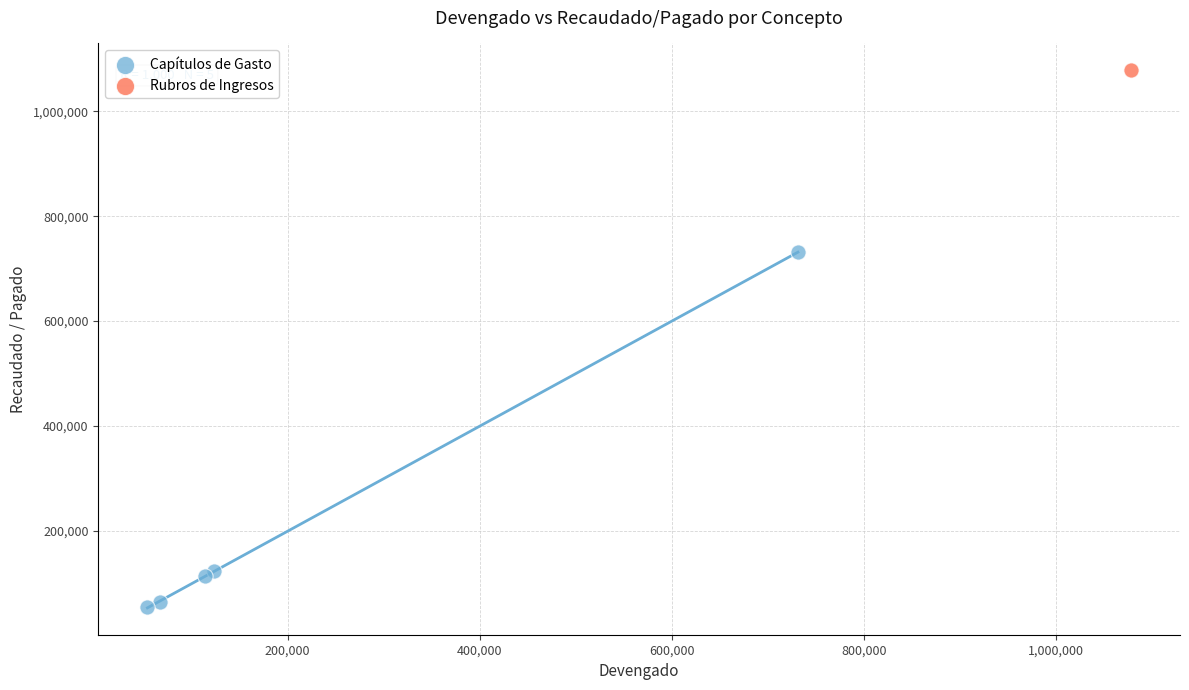

What are all the series names shown in the legend?

Capítulos de Gasto, Rubros de Ingresos